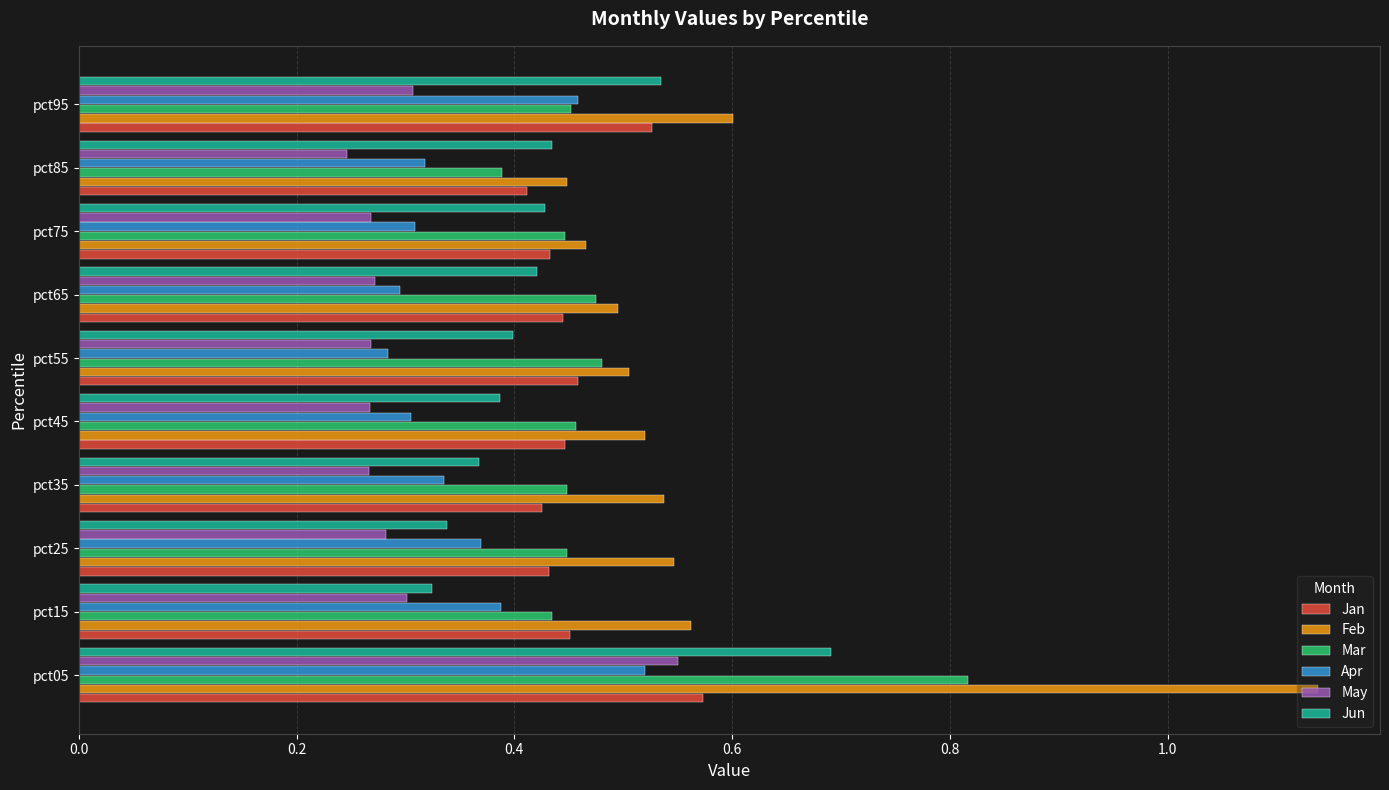

Which category has the highest value across all series?

pct05